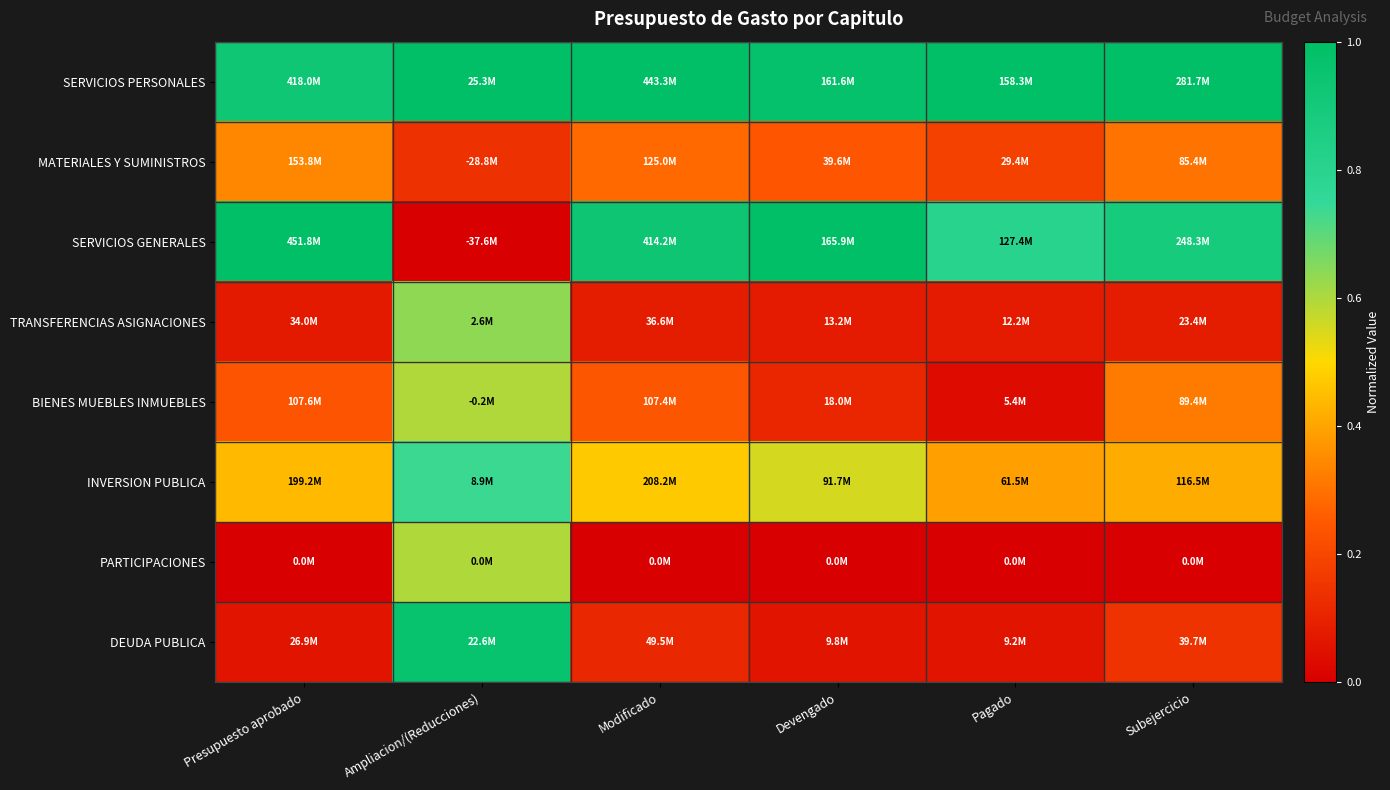

Reading left to right, transcribe all the data shown in this chart.

SERVICIOS PERSONALES: Presupuesto aprobado=0.9	Ampliacion/(Reducciones)=1.0	Modificado=1.0	Devengado=1.0	Pagado=1.0	Subejercicio=1.0
MATERIALES Y SUMINISTROS: Presupuesto aprobado=0.3	Ampliacion/(Reducciones)=0.1	Modificado=0.3	Devengado=0.2	Pagado=0.2	Subejercicio=0.3
SERVICIOS GENERALES: Presupuesto aprobado=1.0	Ampliacion/(Reducciones)=0.0	Modificado=0.9	Devengado=1.0	Pagado=0.8	Subejercicio=0.9
TRANSFERENCIAS ASIGNACIONES: Presupuesto aprobado=0.1	Ampliacion/(Reducciones)=0.6	Modificado=0.1	Devengado=0.1	Pagado=0.1	Subejercicio=0.1
BIENES MUEBLES INMUEBLES: Presupuesto aprobado=0.2	Ampliacion/(Reducciones)=0.6	Modificado=0.2	Devengado=0.1	Pagado=0.0	Subejercicio=0.3
INVERSION PUBLICA: Presupuesto aprobado=0.4	Ampliacion/(Reducciones)=0.7	Modificado=0.5	Devengado=0.6	Pagado=0.4	Subejercicio=0.4
PARTICIPACIONES: Presupuesto aprobado=0.0	Ampliacion/(Reducciones)=0.6	Modificado=0.0	Devengado=0.0	Pagado=0.0	Subejercicio=0.0
DEUDA PUBLICA: Presupuesto aprobado=0.1	Ampliacion/(Reducciones)=1.0	Modificado=0.1	Devengado=0.1	Pagado=0.1	Subejercicio=0.1